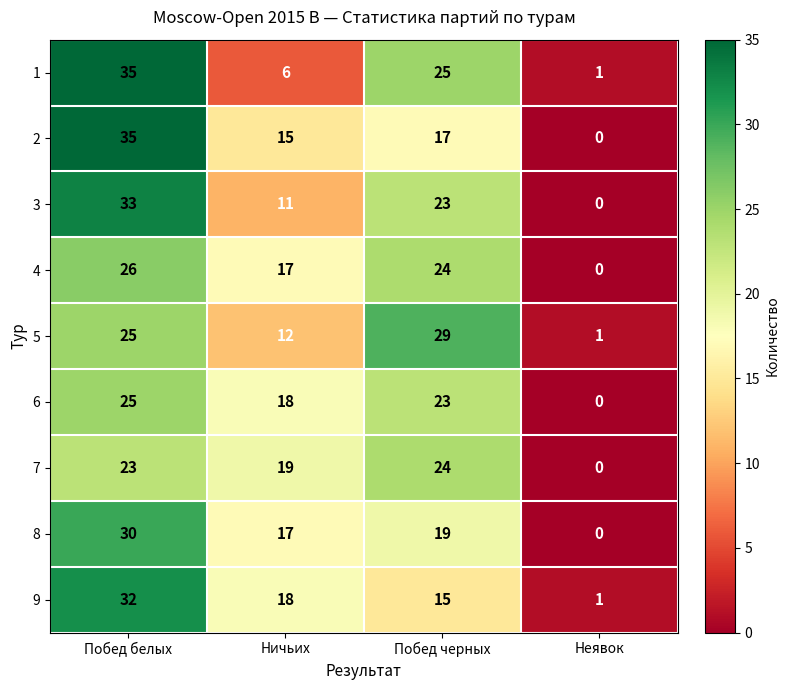

The 9 series shows 0 at Неявок. True or false?

False